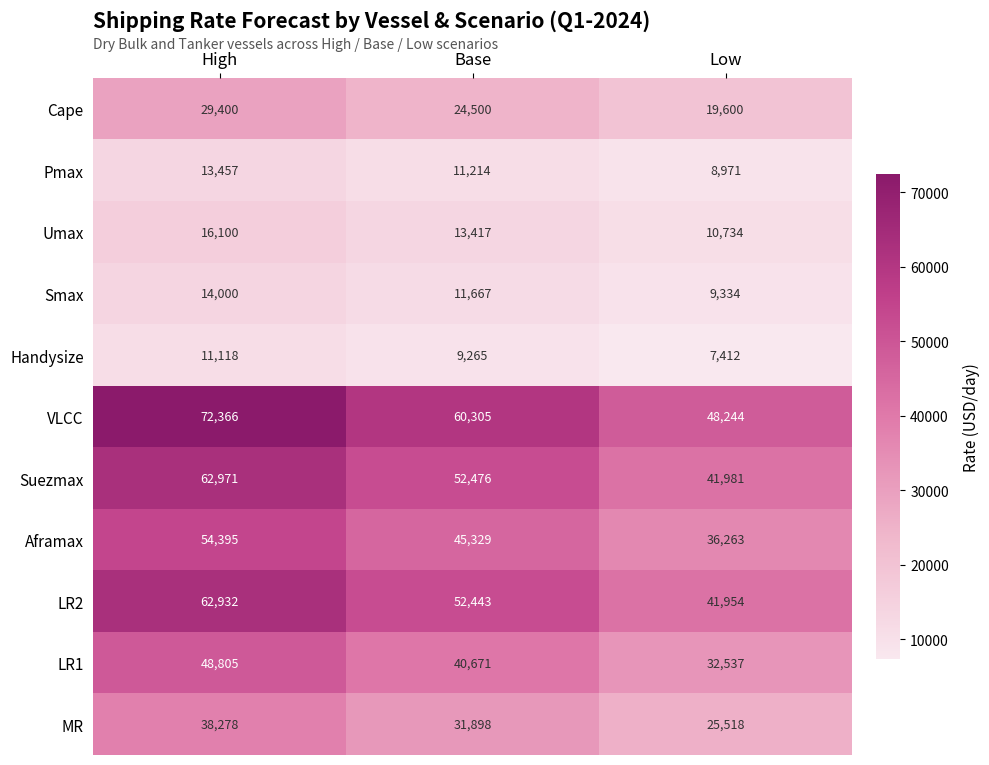

The value of Umax at Low is 2818. True or false?

False